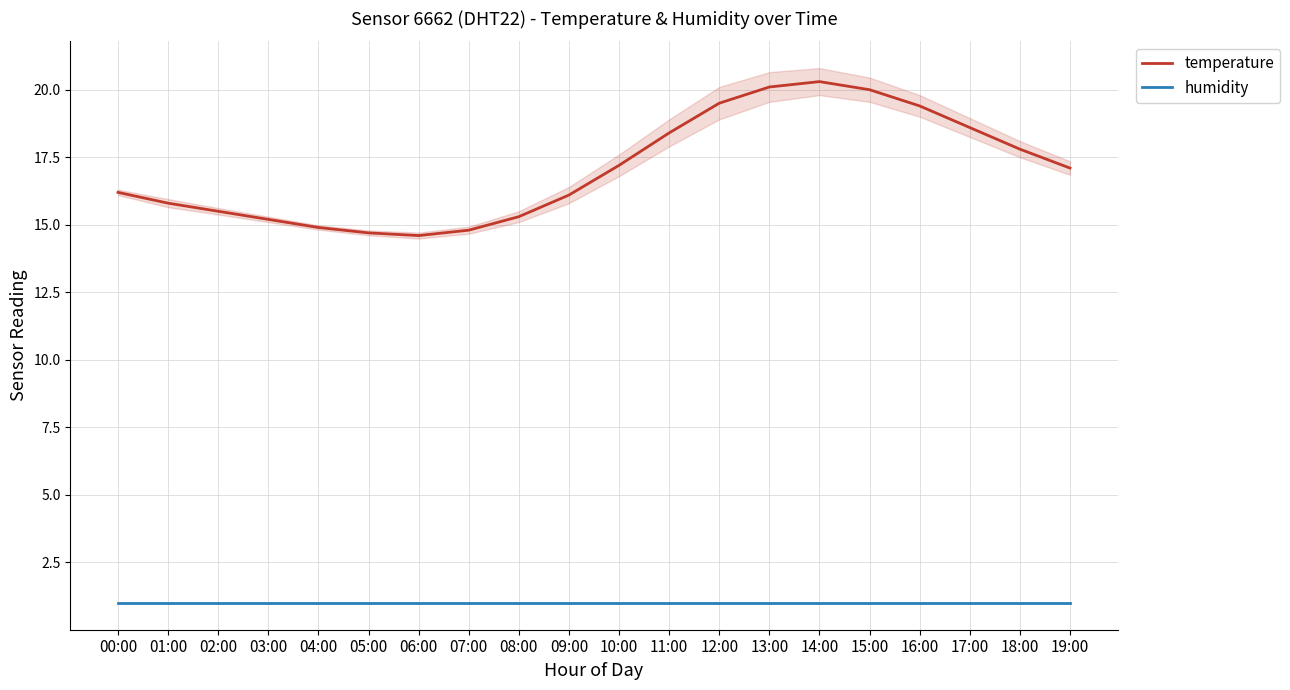

What is the value of the humidity point at the 20th from the left?

1.0